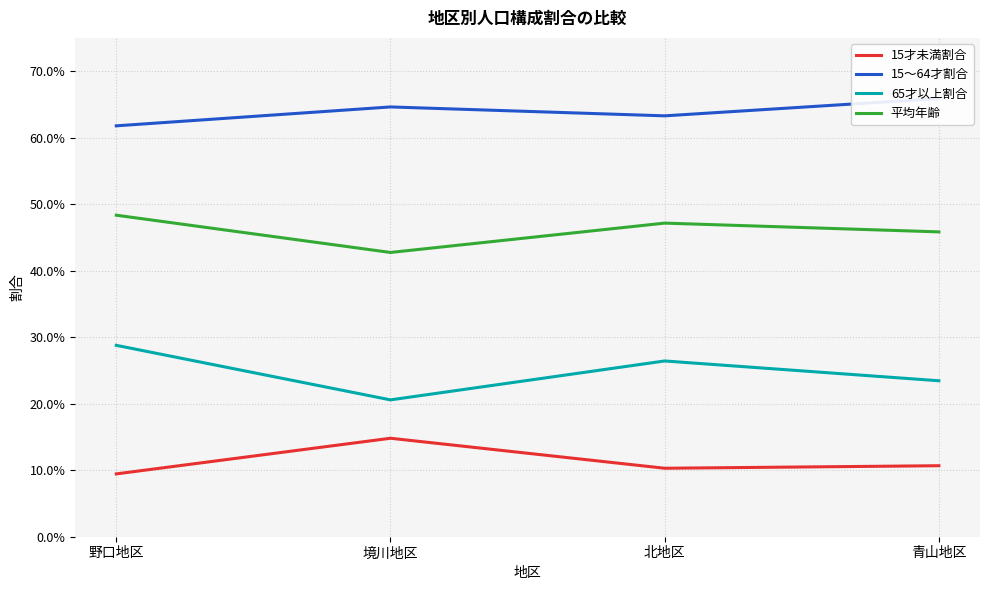

What is the sum of all 65才以上割合 values?

1.0